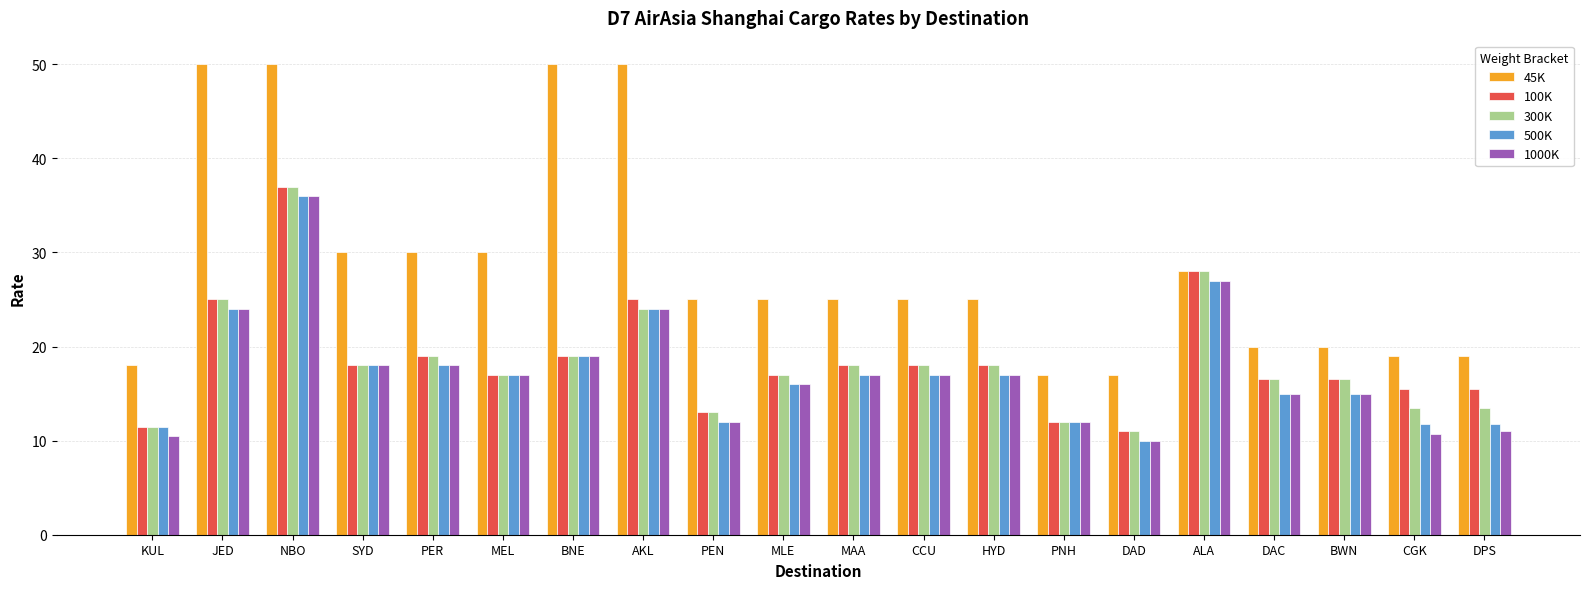

What is the sum of all 500K values?

349.1